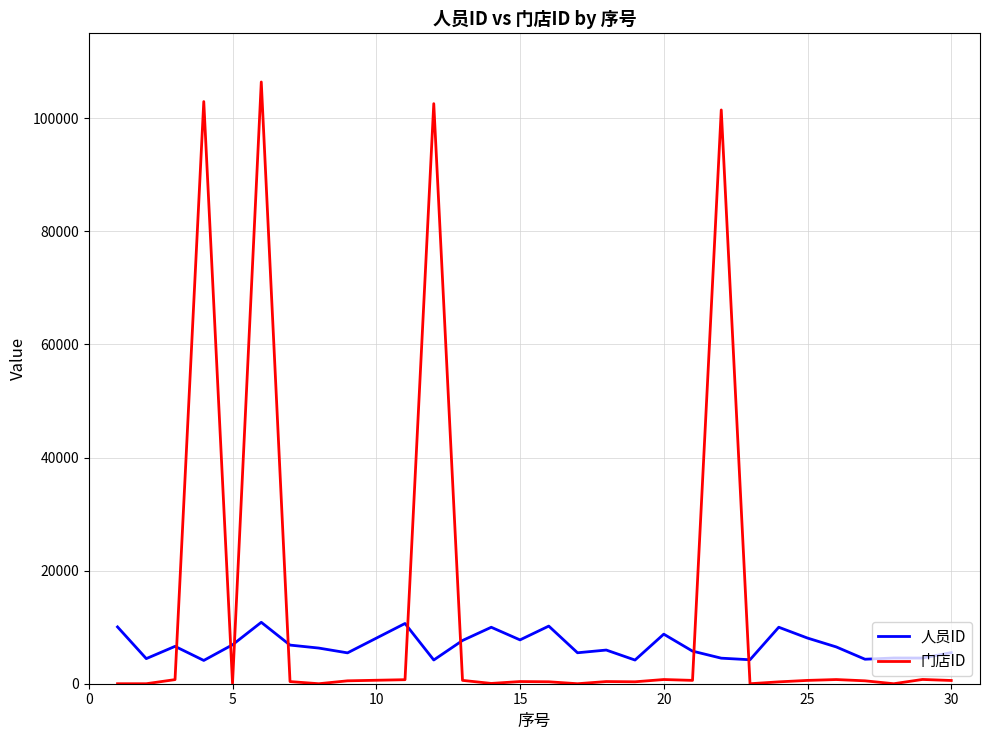

Which series has the largest range (max minus min)?

门店ID